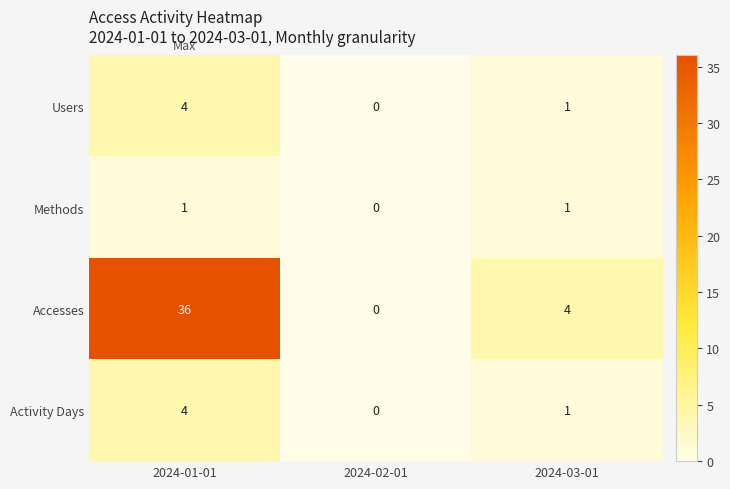

Where does the Users series first go above 1?

2024-01-01